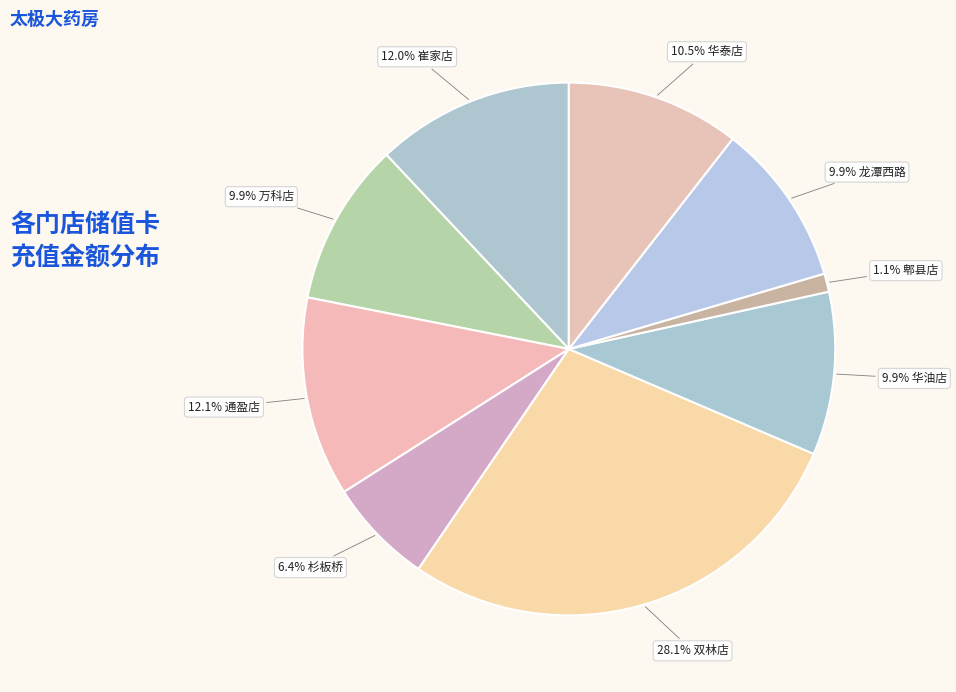

Which slice is the smallest?

郫县店